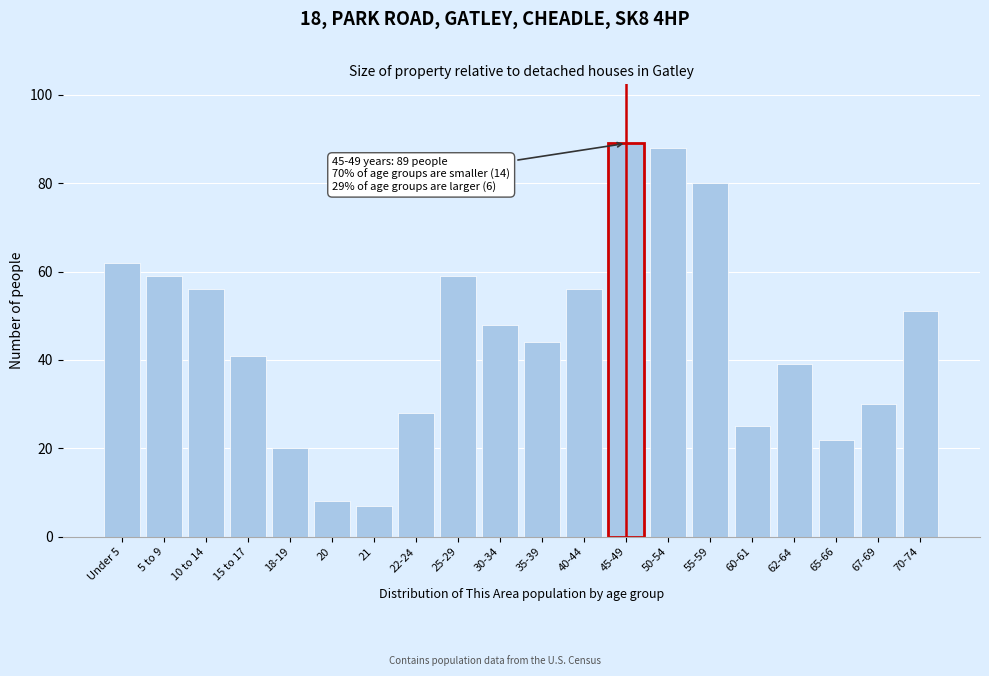

Reading left to right, extract all data points from this chart.

Under 5=62	5 to 9=59	10 to 14=56	15 to 17=41	18-19=20	20=8	21=7	22-24=28	25-29=59	30-34=48	35-39=44	40-44=56	45-49=89	50-54=88	55-59=80	60-61=25	62-64=39	65-66=22	67-69=30	70-74=51